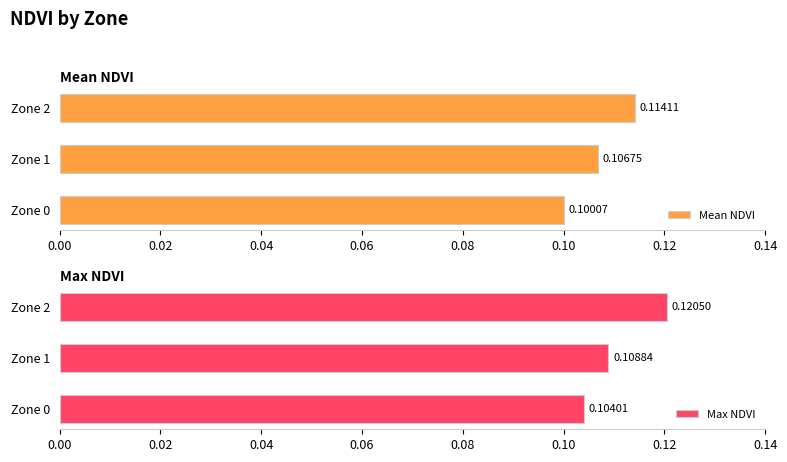

Rank the categories by Mean NDVI value from lowest to highest.

Zone 0, Zone 1, Zone 2